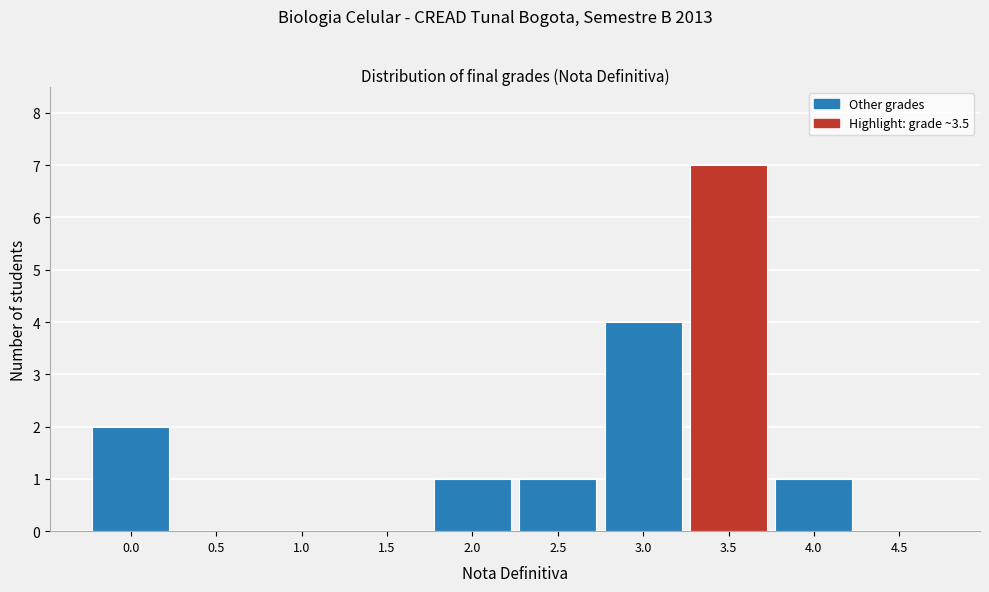

Reading right to left, what are all the values shown in this chart?

4.5=0	4.0=1	3.5=7	3.0=4	2.5=1	2.0=1	1.5=0	1.0=0	0.5=0	0.0=2